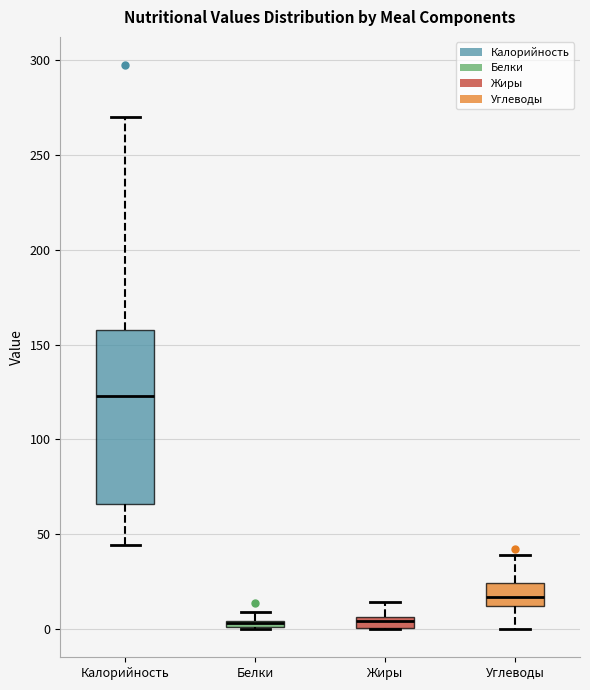

Which box is the tallest, from its lower edge to its upper edge?

Калорийность